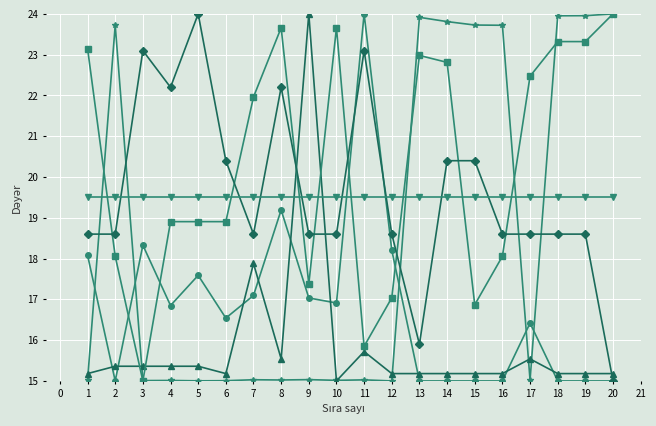

At which category is the sum across all series the highest?

14